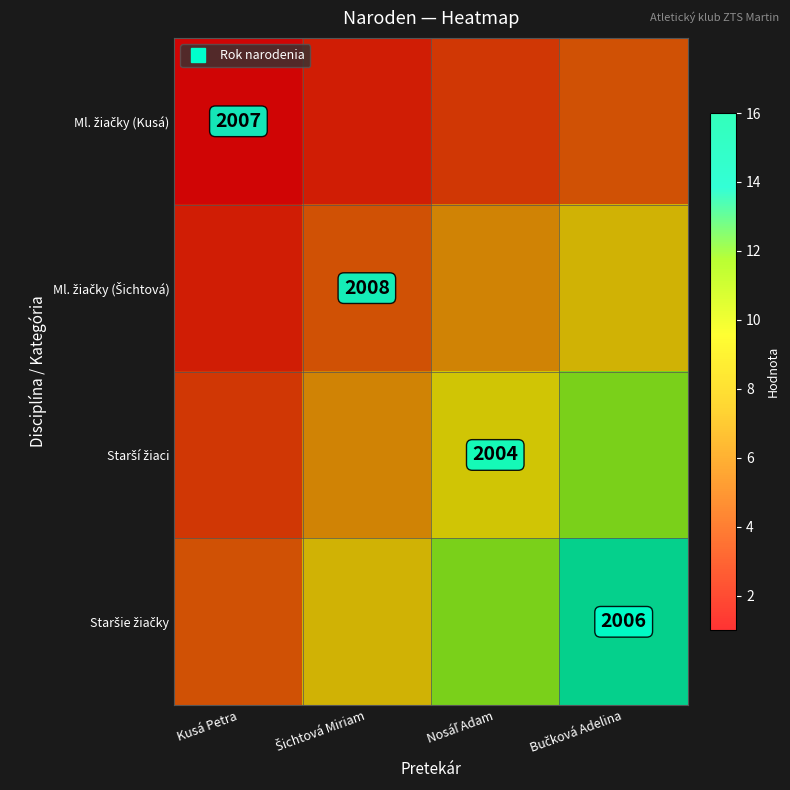

Which series has the largest total across all categories?

Staršie žiačky